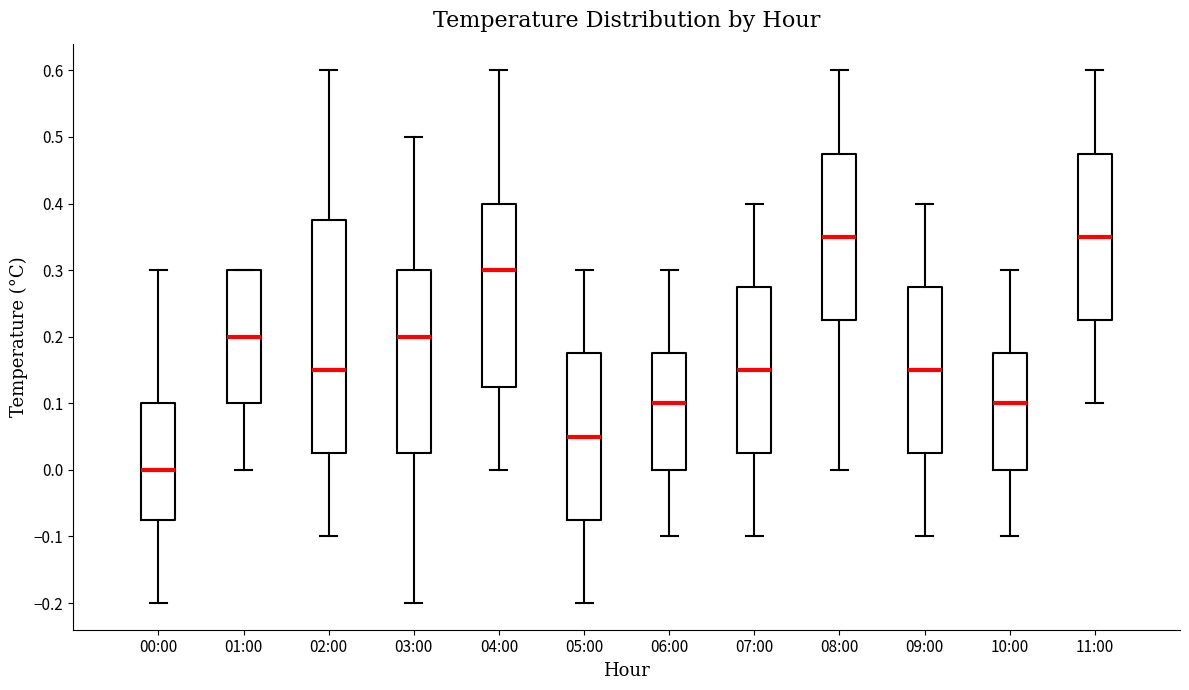

Reading left to right, transcribe this box plot: for each box, give where its median line is, the range the box spans, and where its two whiskers end, as read against the y-axis. The values are not printed on the chart, so give them approximately, as read against the axis.

00:00: median 0.00, box -0.07 to 0.10, whiskers -0.20 to 0.30
01:00: median 0.20, box 0.10 to 0.30, whiskers 0.00 to 0.30
02:00: median 0.15, box 0.03 to 0.38, whiskers -0.10 to 0.60
03:00: median 0.20, box 0.03 to 0.30, whiskers -0.20 to 0.50
04:00: median 0.30, box 0.13 to 0.40, whiskers 0.00 to 0.60
05:00: median 0.05, box -0.07 to 0.18, whiskers -0.20 to 0.30
06:00: median 0.10, box 0.00 to 0.18, whiskers -0.10 to 0.30
07:00: median 0.15, box 0.03 to 0.28, whiskers -0.10 to 0.40
08:00: median 0.35, box 0.23 to 0.48, whiskers 0.00 to 0.60
09:00: median 0.15, box 0.03 to 0.28, whiskers -0.10 to 0.40
10:00: median 0.10, box 0.00 to 0.18, whiskers -0.10 to 0.30
11:00: median 0.35, box 0.23 to 0.48, whiskers 0.10 to 0.60